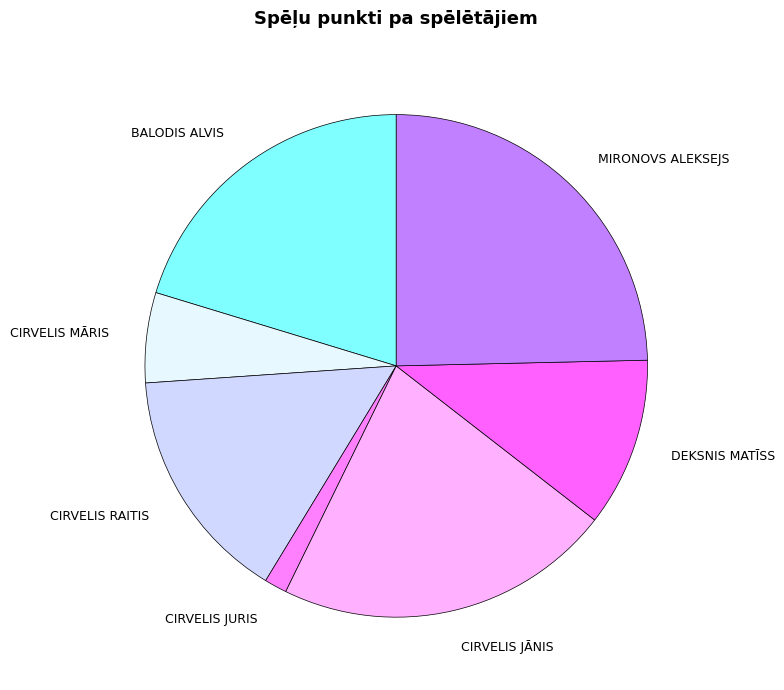

True or false: CIRVELIS JURIS accounts for 1% of the total.

True